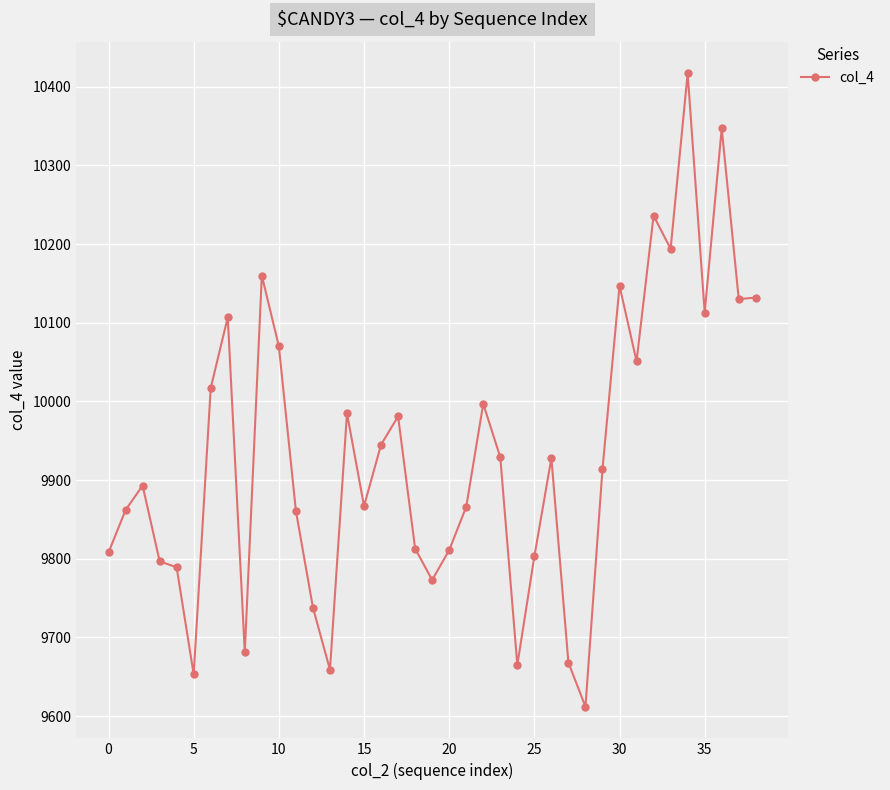

What is the sum of all values?

387419